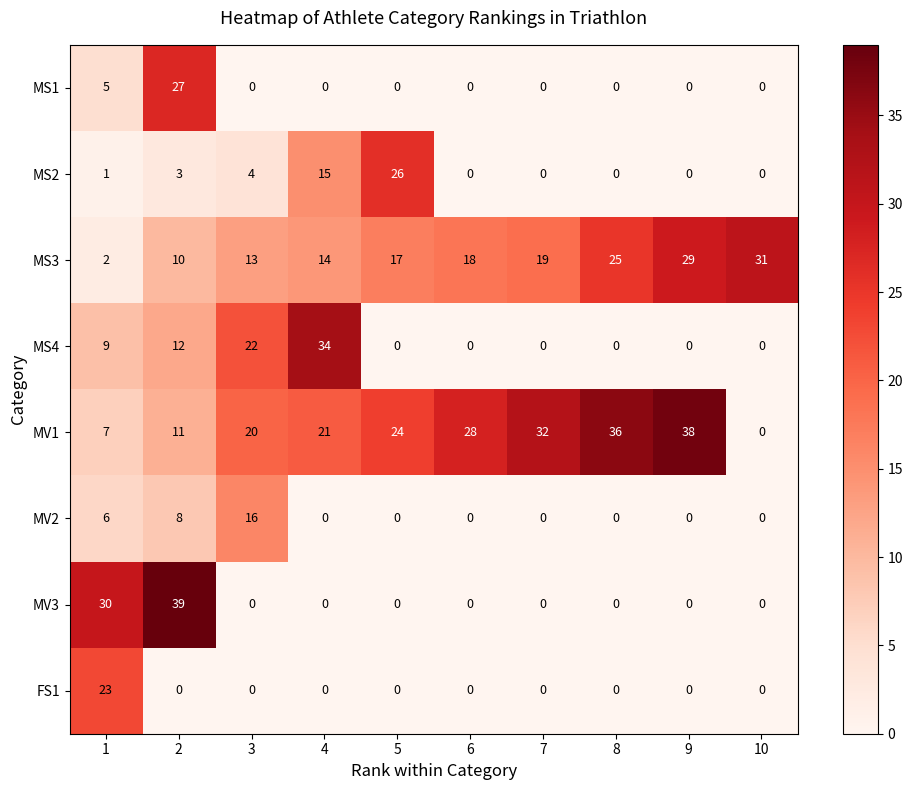

What is the total value across all series at 2?

110